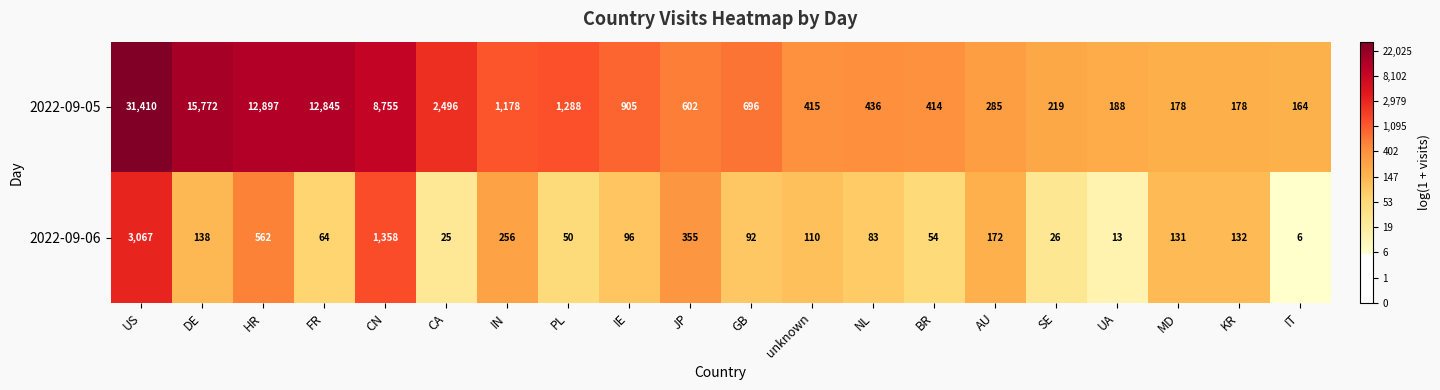

What is the spread (max minus min) of values at IE?

809